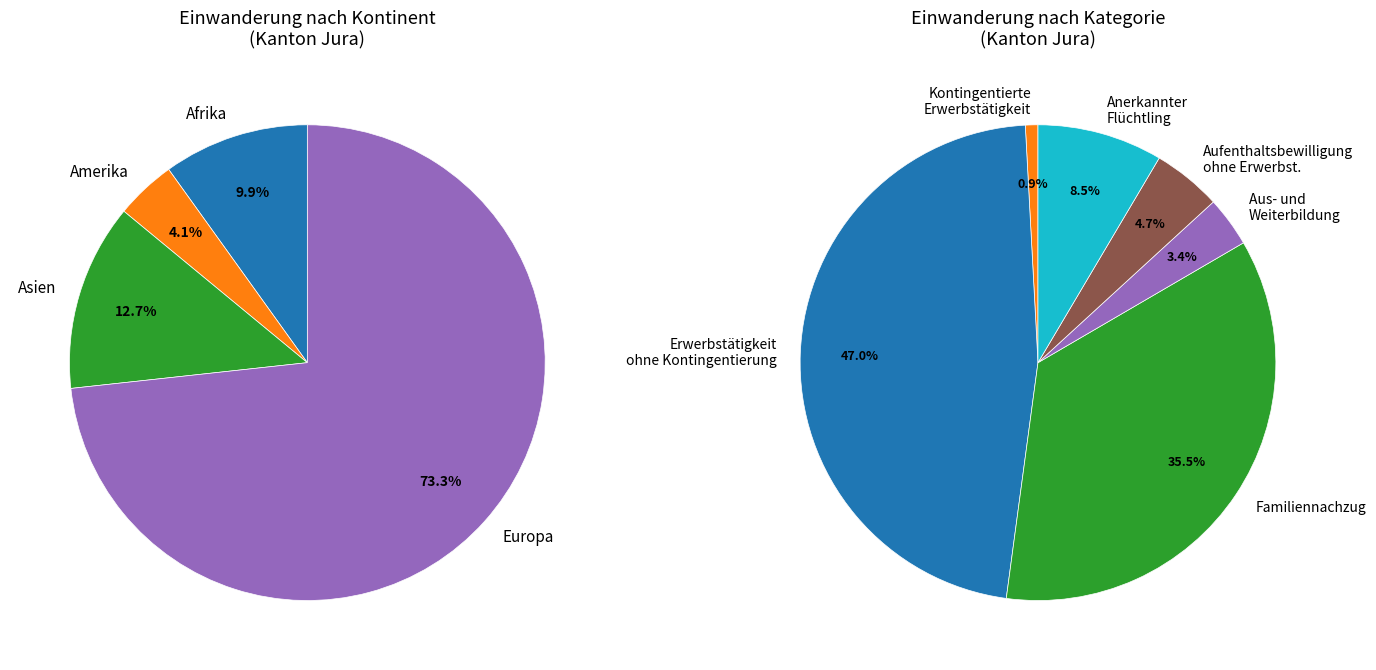

To the nearest percent, what percentage of the pie is Asien?

13%